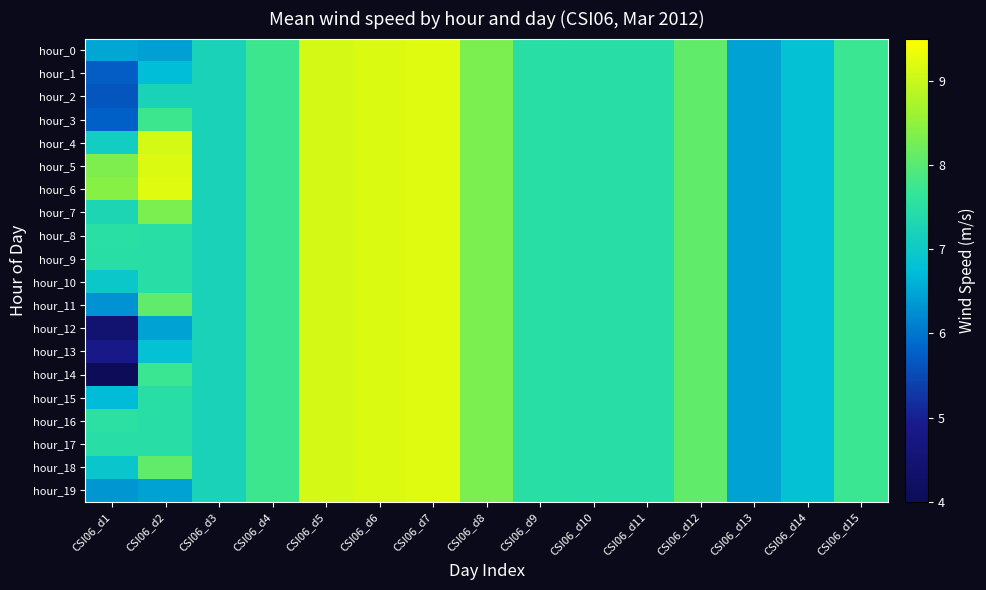

Which category has the highest value across all series?

CSI06_d7